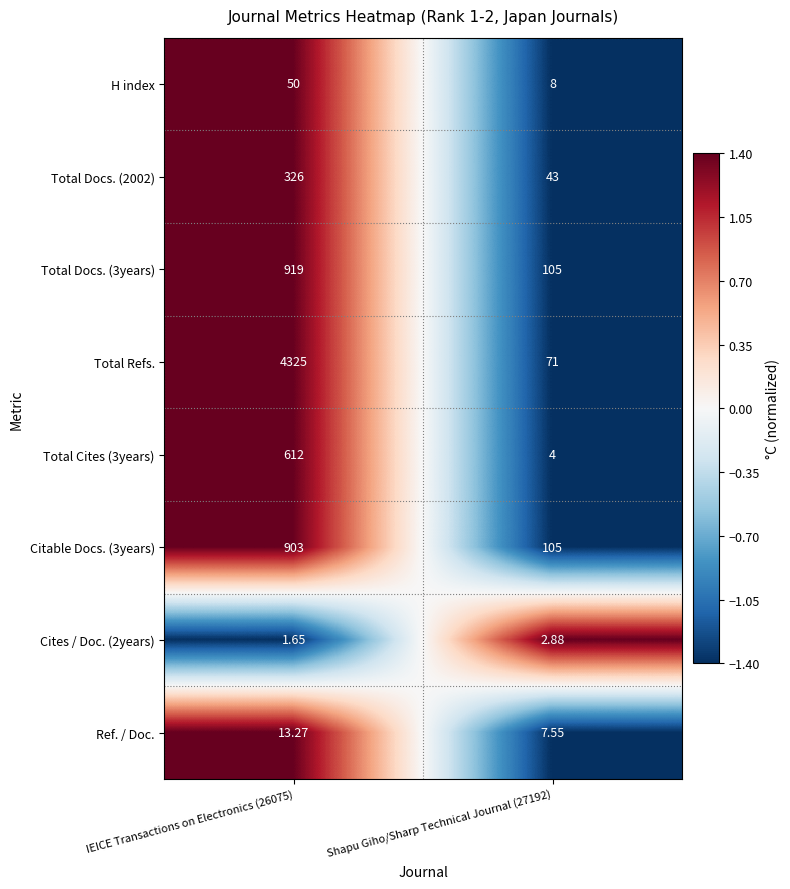

Which series has the widest spread of values?

Total Refs.